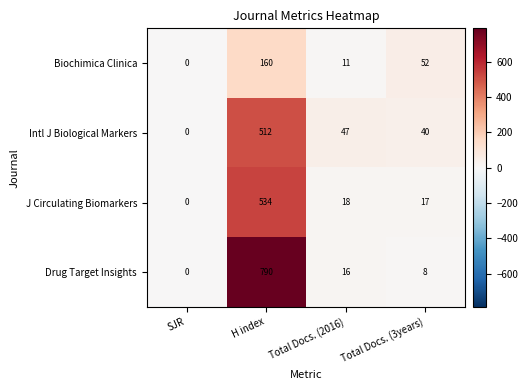

How many positive values does the Intl J Biological Markers series have?

3